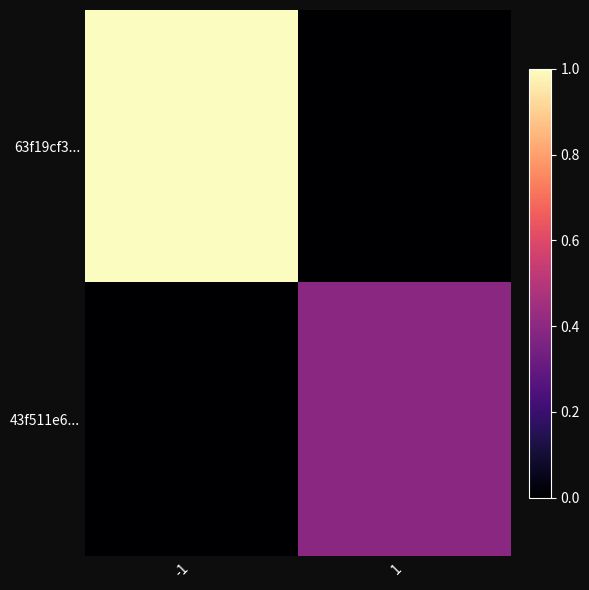

Which has a higher value, 1 or -1?

-1